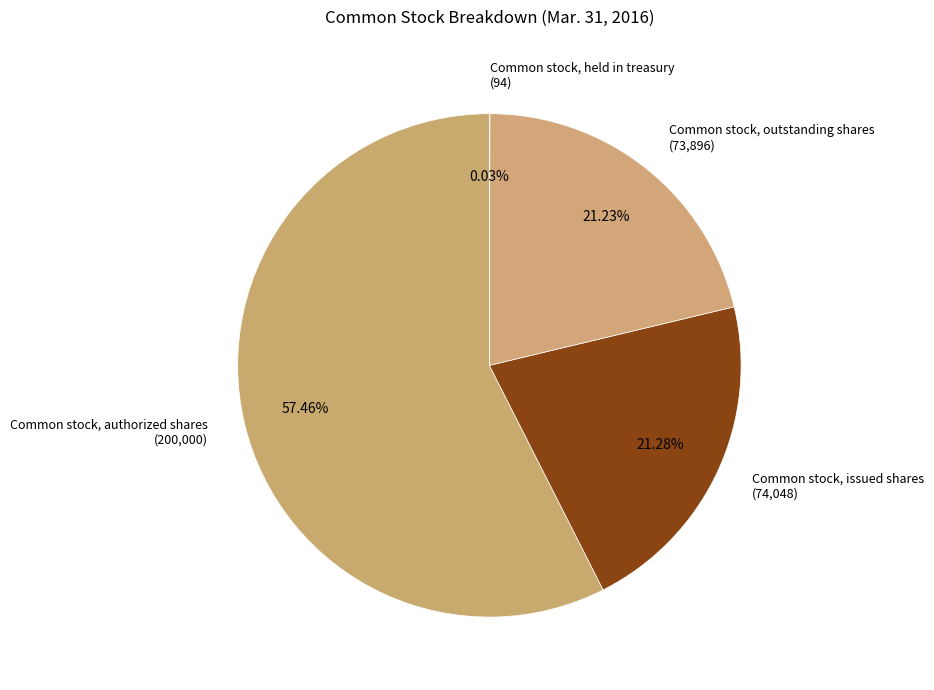

How many segments does this pie chart have?

4